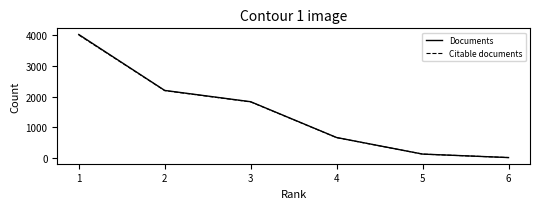

Reading left to right, extract all data points from this chart.

Documents: 4011	2197	1831	670	133	20
Citable documents: 3995	2190	1824	666	132	20